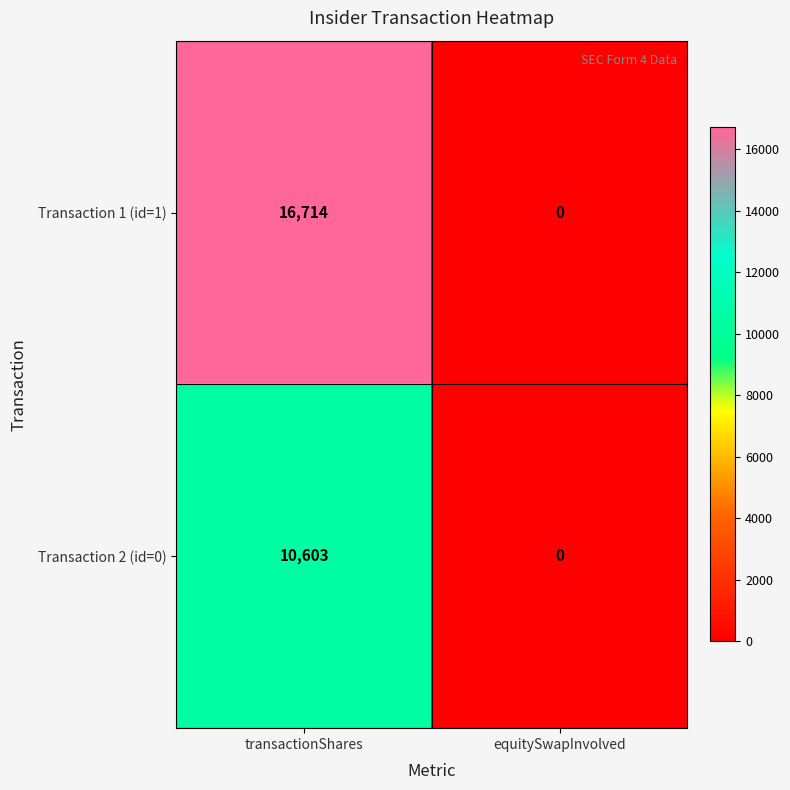

How many categories are shown in the chart?

2